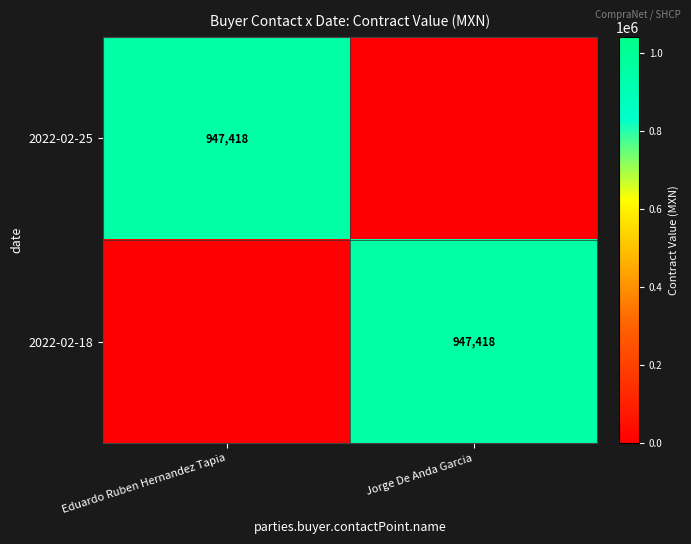

At how many categories does at least one series exceed 813660?

2